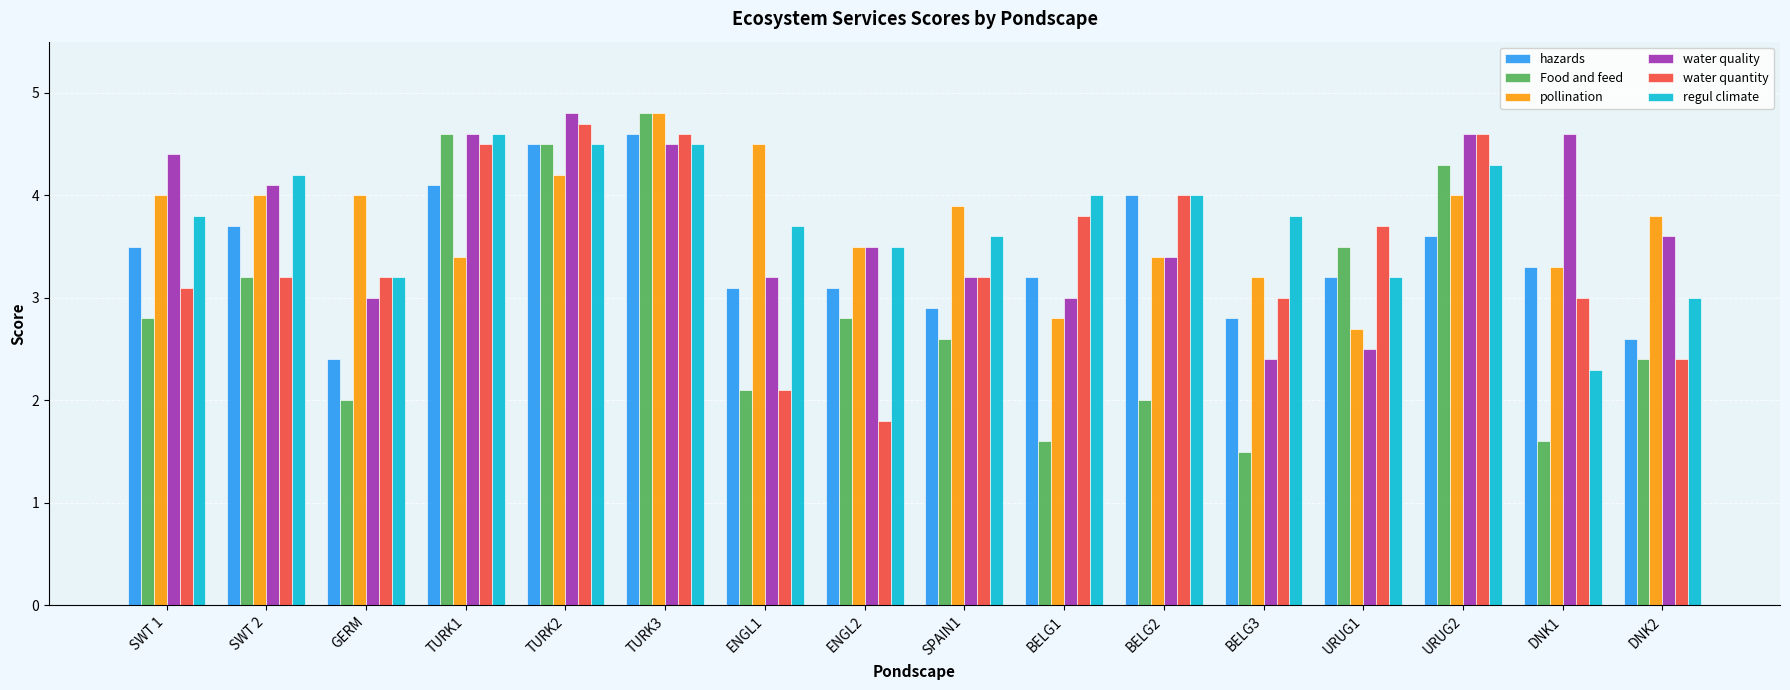

Which category has the lowest value in the water quantity series?

ENGL2